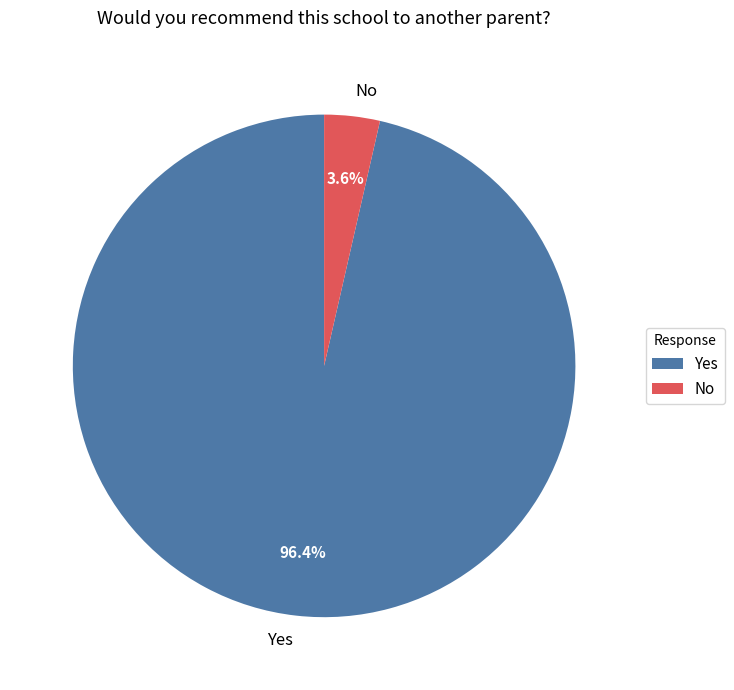

Which has a higher value, Yes or No?

Yes